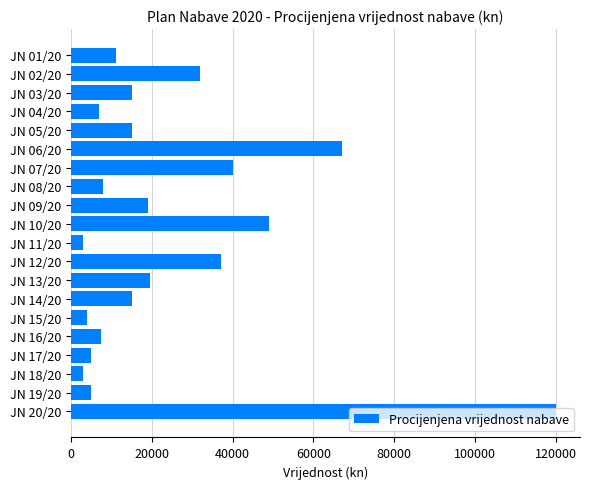

What is the ratio of the value at JN 07/20 to the value at JN 20/20?

0.3